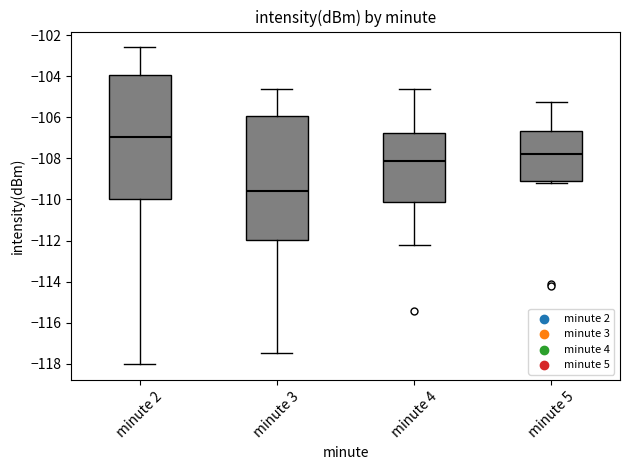

Where is the lower edge of the box for minute 3 on the y-axis? The values are not printed on the chart, so give them approximately, as read against the axis.

-112.0